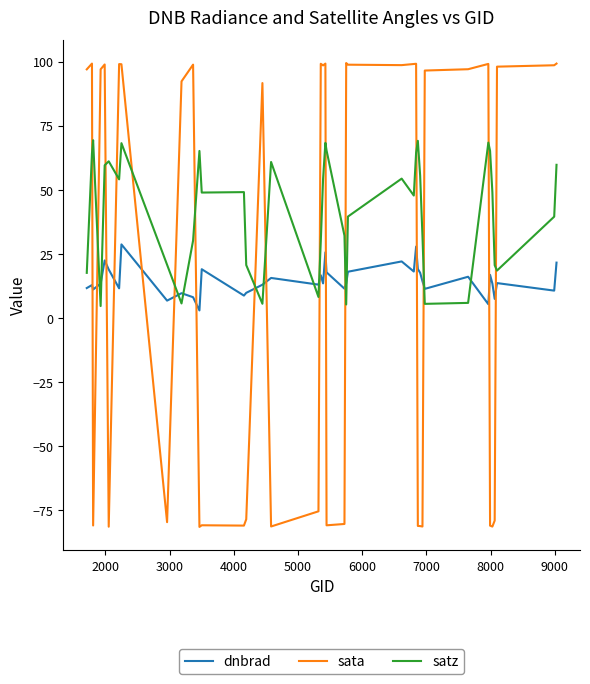

Which series has the largest total across all categories?

satz